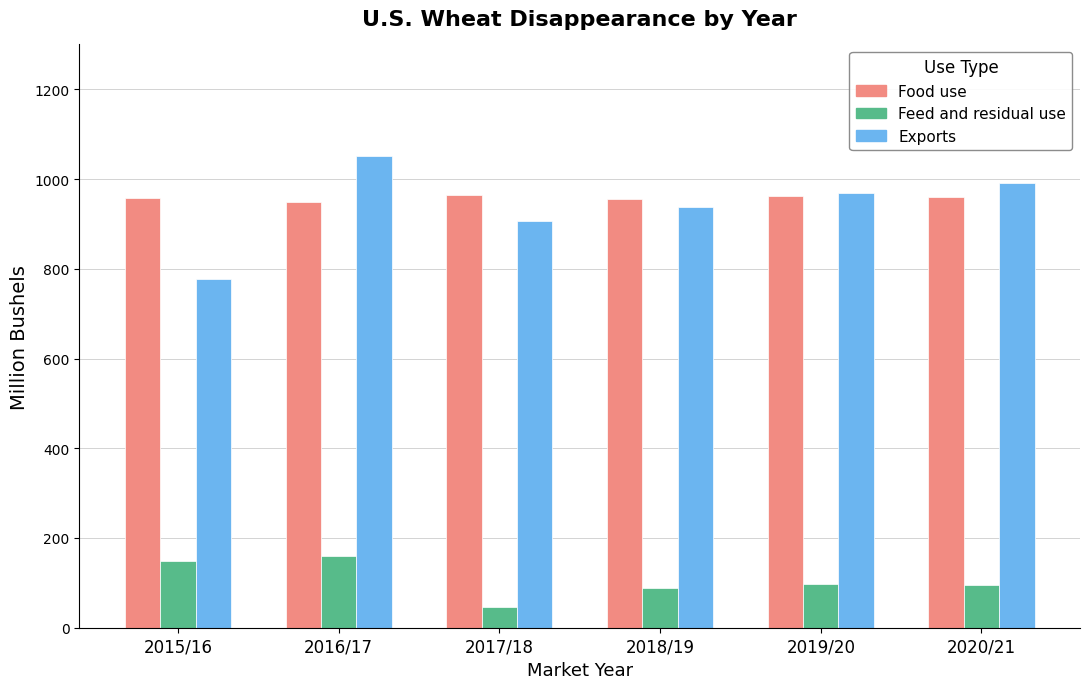

What is the spread (max minus min) of values at 2015/16?

807.8